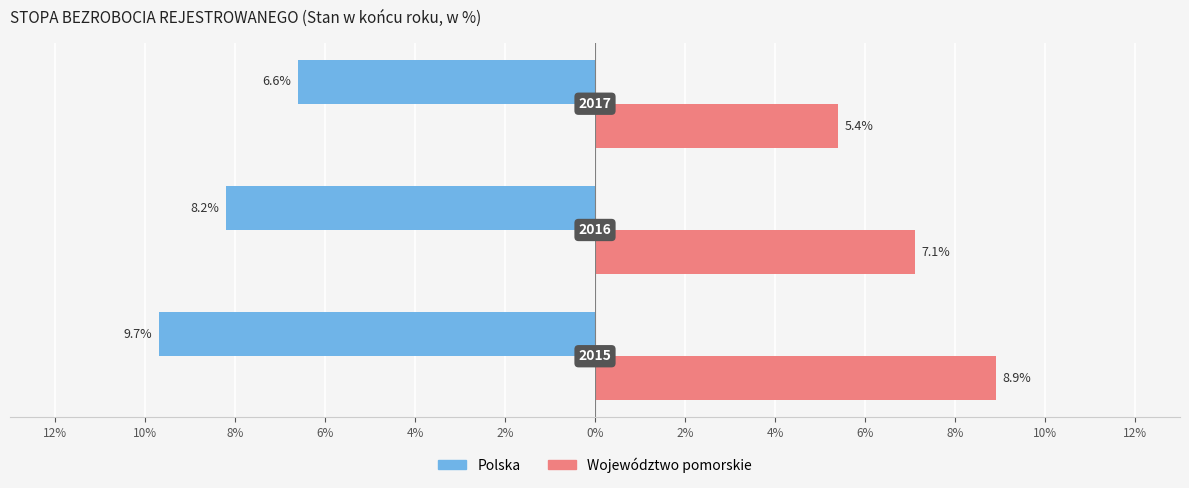

What are all the series names shown in the legend?

Polska, Województwo pomorskie